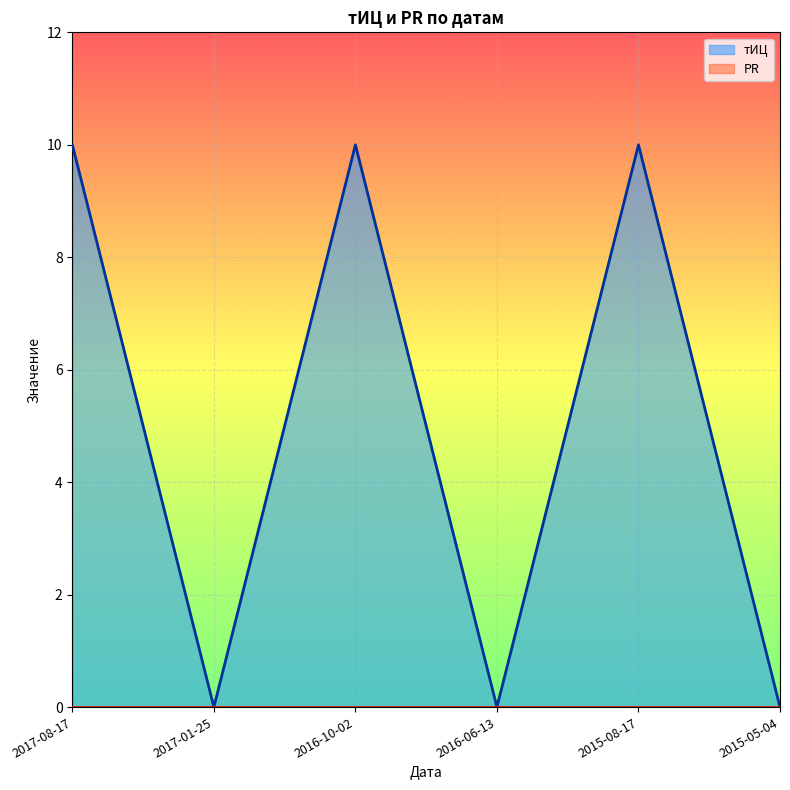

What is the label of the 2nd point from the left?

2017-01-25